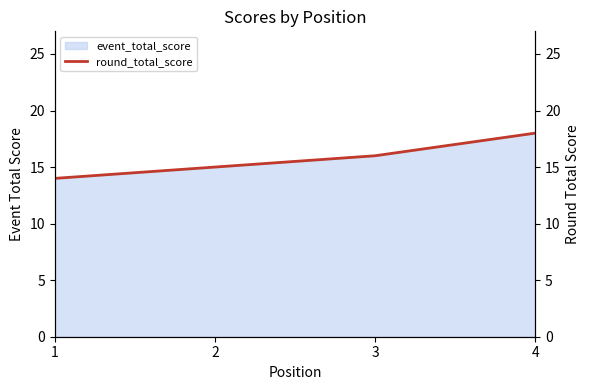

True or false: there are more than 1 points higher than both neighbors.

False